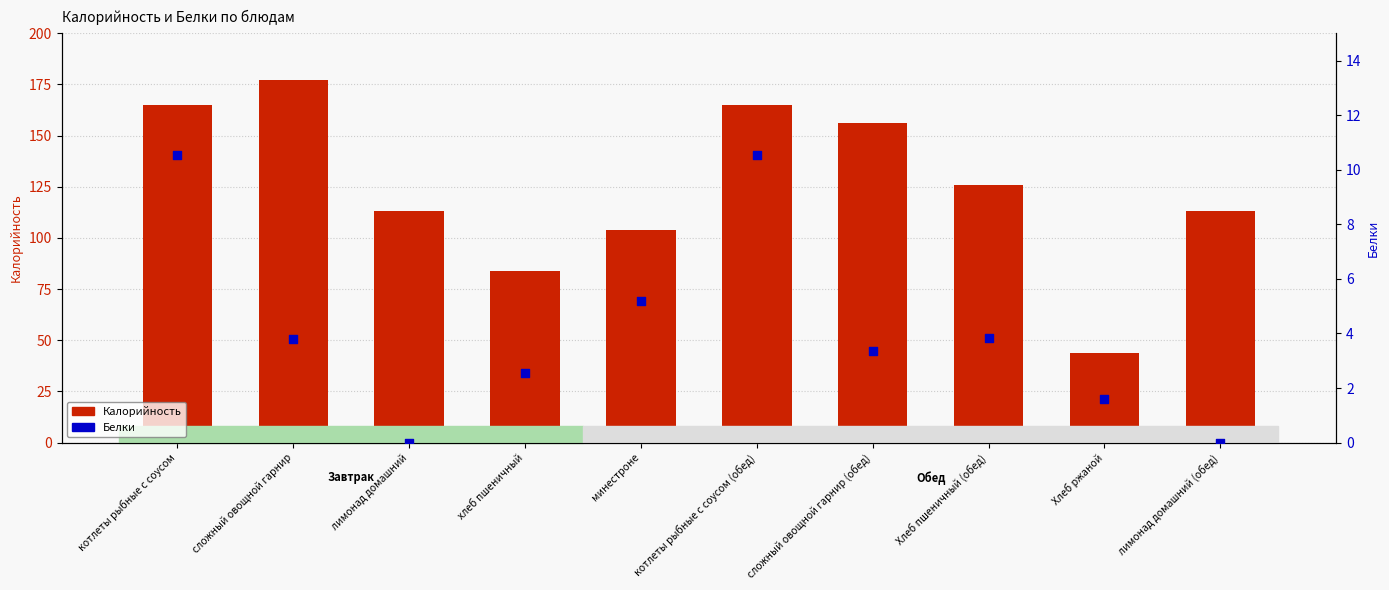

Which series has the widest spread of Y values?

Калорийность